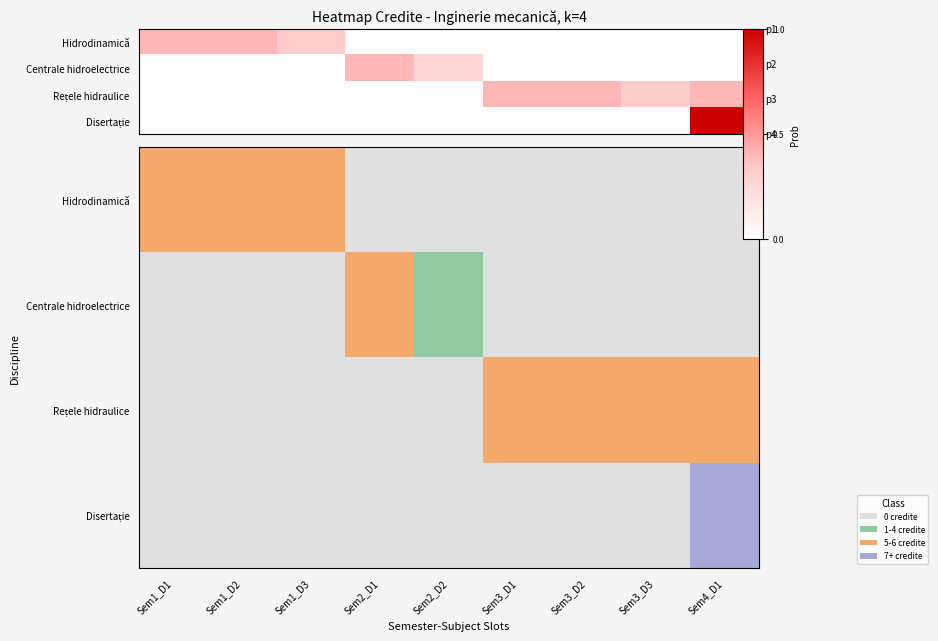

Which series has the largest range (max minus min)?

Disertație